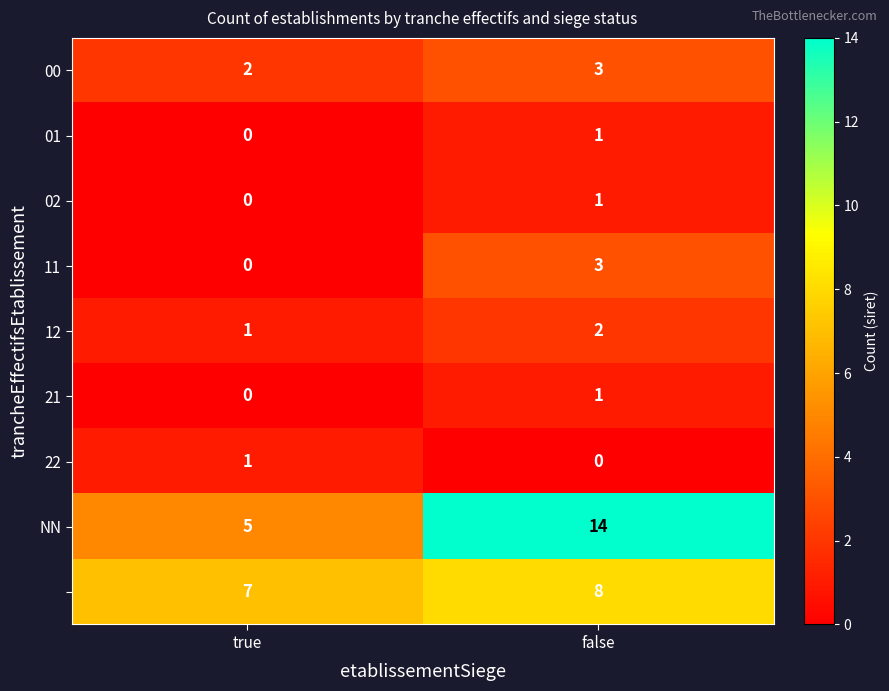

What is the total value across all series at true?

16